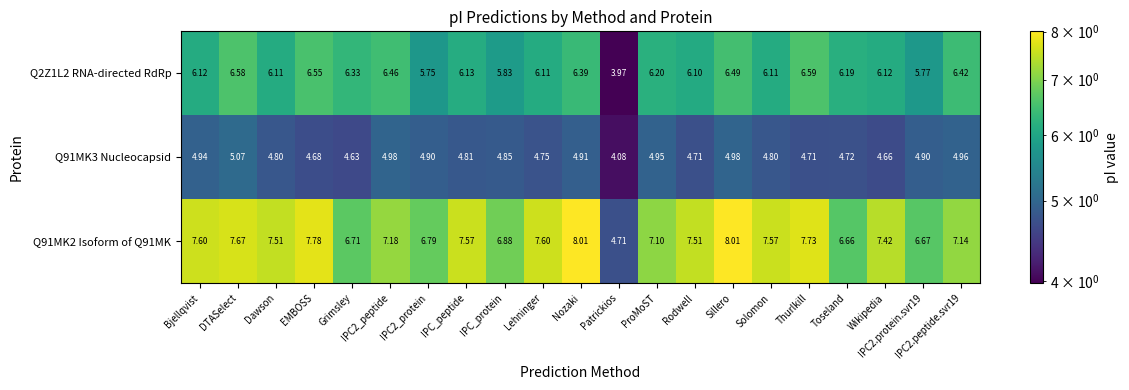

Which category has the lowest value in the Q91MK3 Nucleocapsid series?

Patrickios